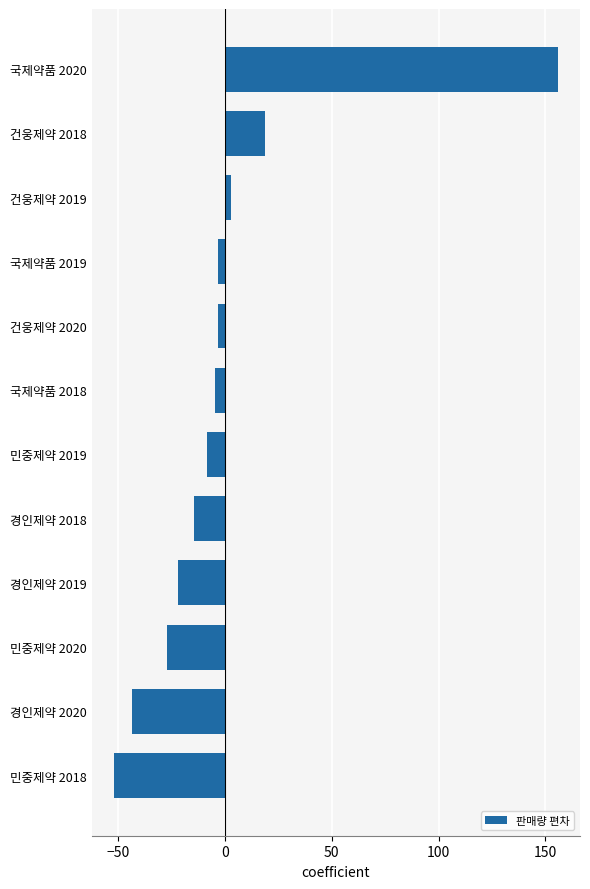

Where is the data nearest to the value 51?

건웅제약 2018